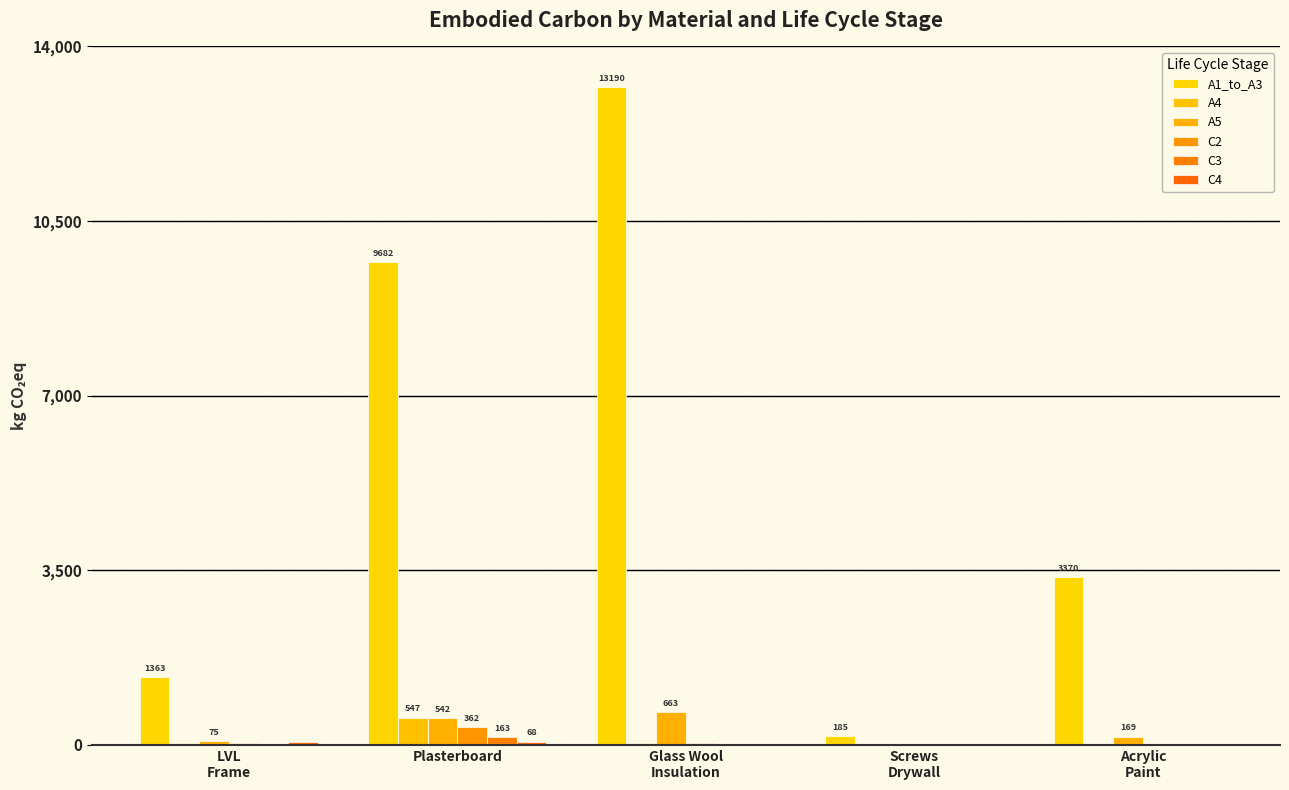

How many distinct data groups are displayed?

6